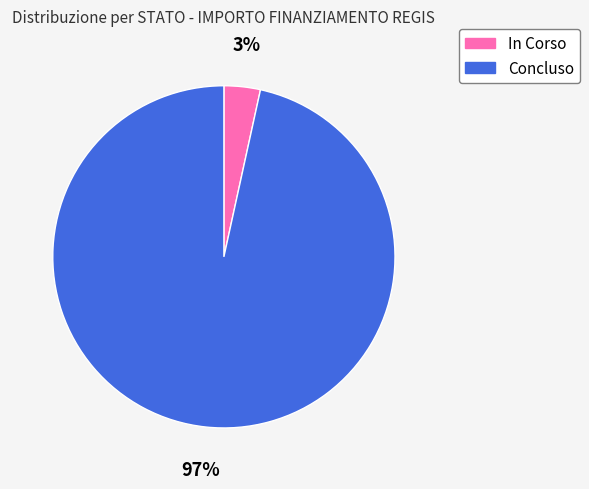

Which has a higher value, Concluso or In Corso?

Concluso